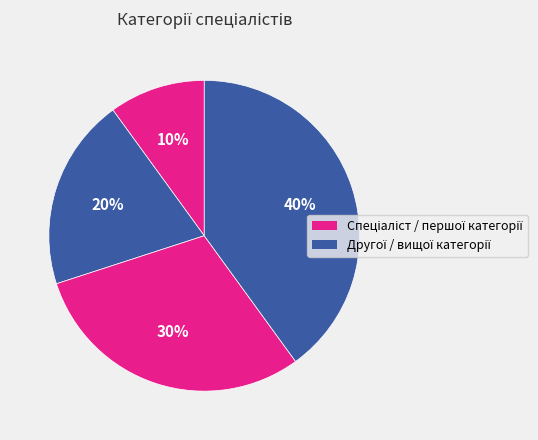

Is there any slice that represents more than half of the pie?

No